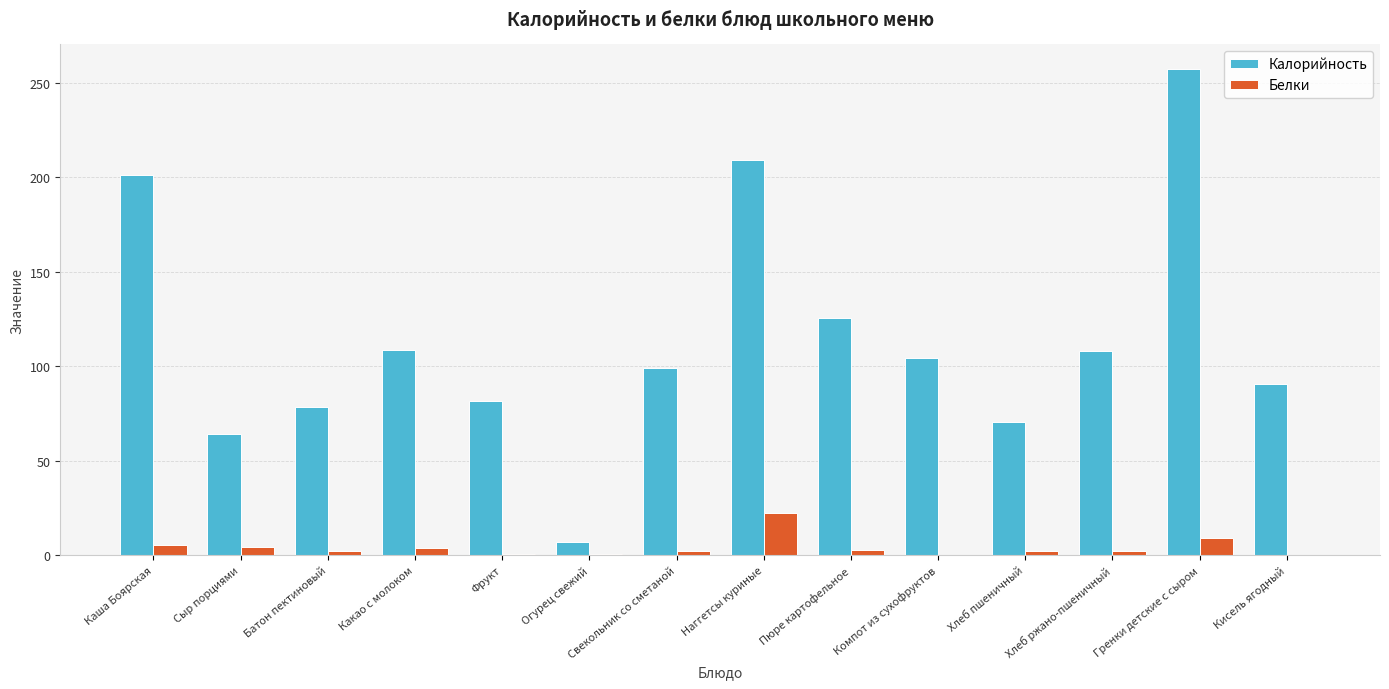

How many distinct data groups are displayed?

2